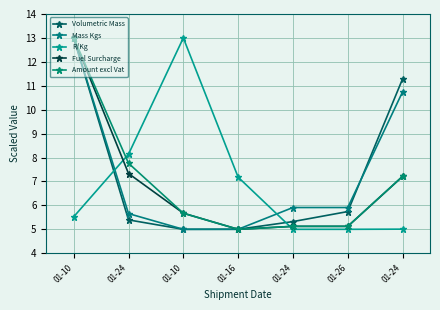

What are all the series names shown in the legend?

Volumetric Mass, Mass Kgs, R/Kg, Fuel Surcharge, Amount excl Vat